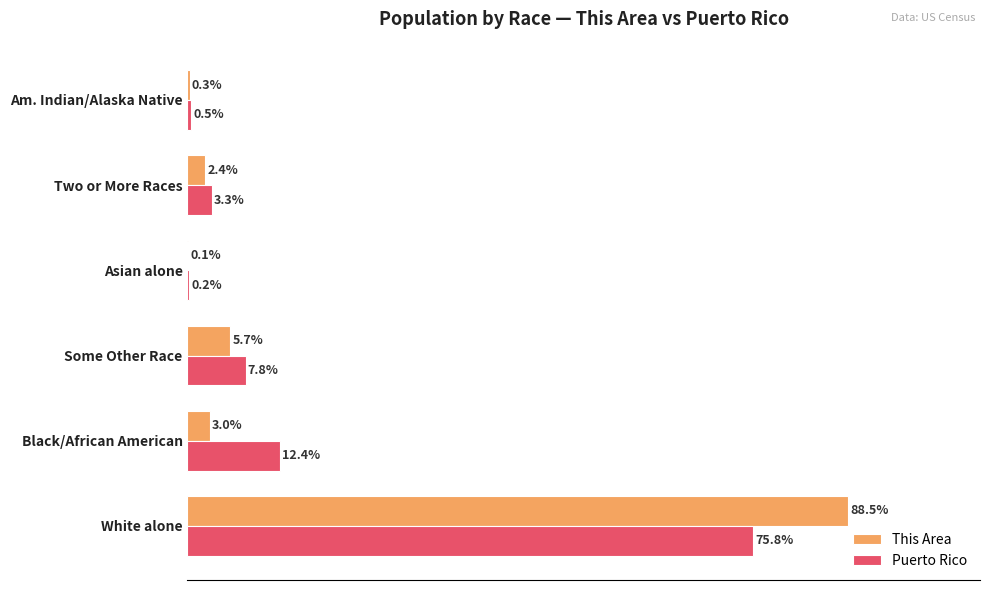

At which label does Puerto Rico reach its peak?

White alone